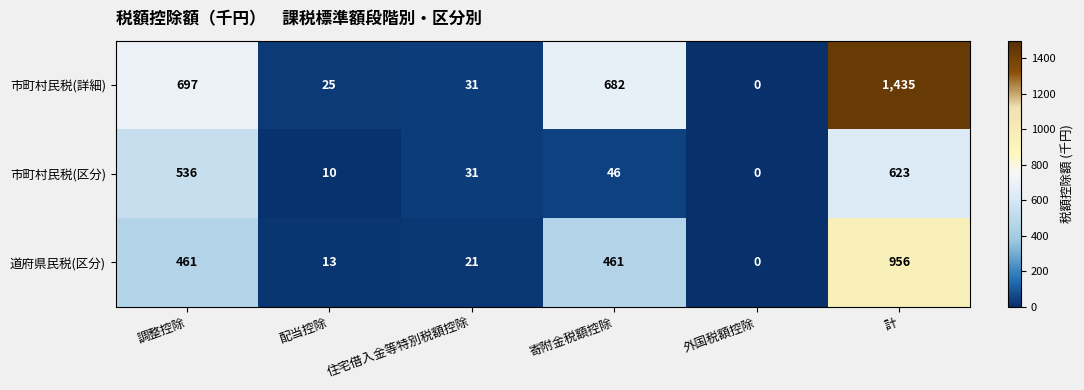

Which series has the widest spread of values?

市町村民税(詳細)